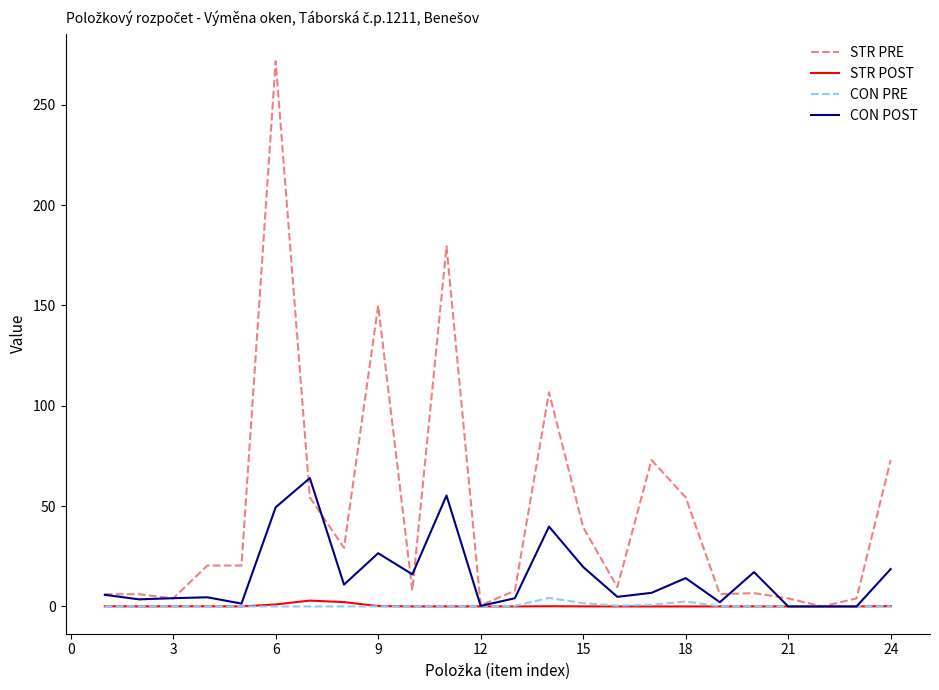

Which series has the widest spread of values?

STR PRE